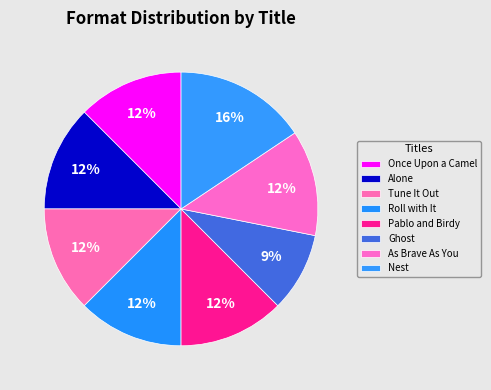

Count the number of slices in the pie.

8